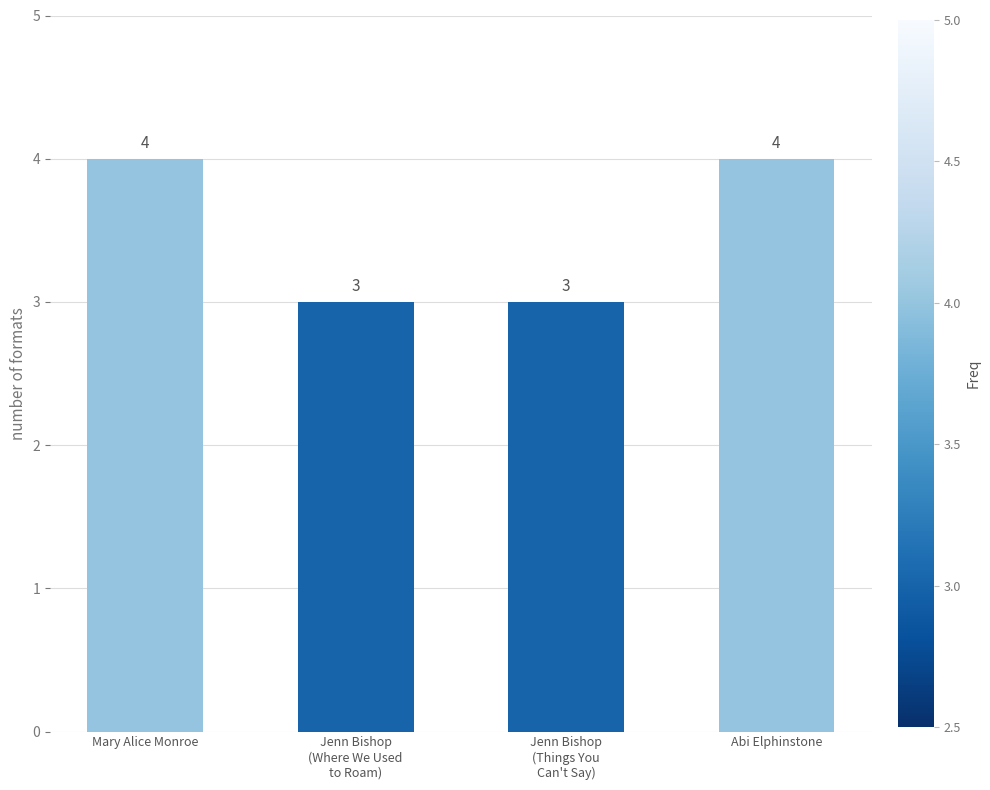

What is the smallest value displayed?

3